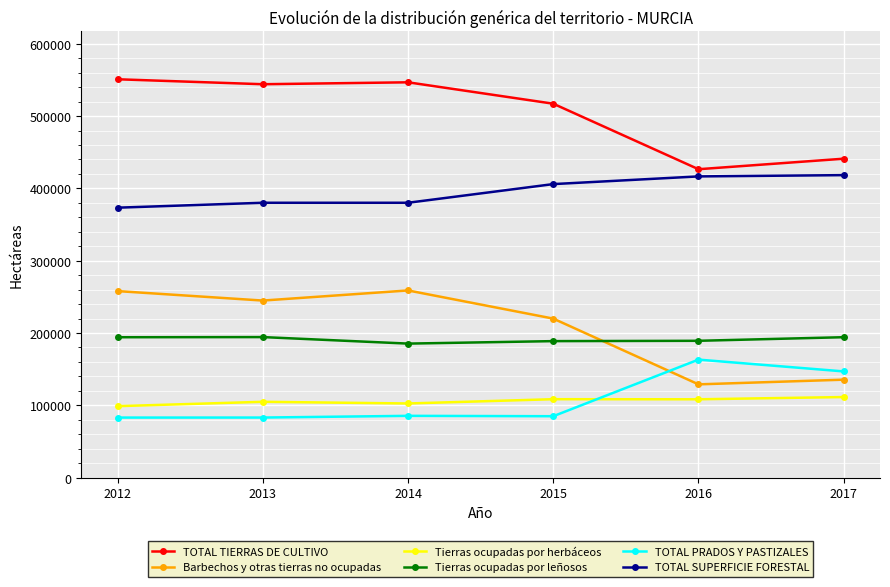

What is the sum of all TOTAL SUPERFICIE FORESTAL values?

2374614